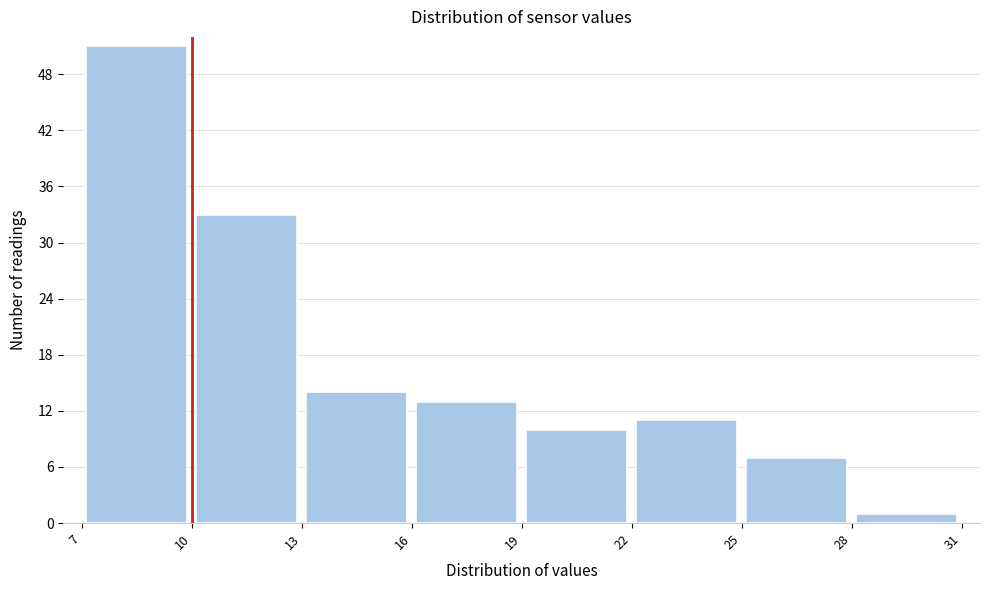

Reading left to right, transcribe this chart: for each bar, give the range it covers on the x-axis and its height. The values are not printed on the chart, so give them approximately, as read against the axis.

7 to 10: 51
10 to 13: 33
13 to 16: 14
16 to 19: 13
19 to 22: 10
22 to 25: 11
25 to 28: 7
28 to 31: 1